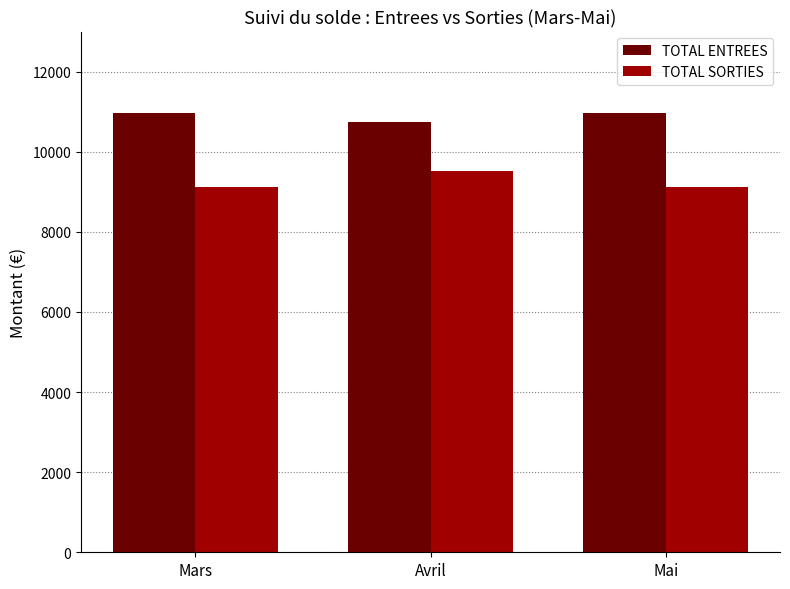

Is the value of TOTAL SORTIES at Mai greater than the value of TOTAL ENTREES at Mars?

No